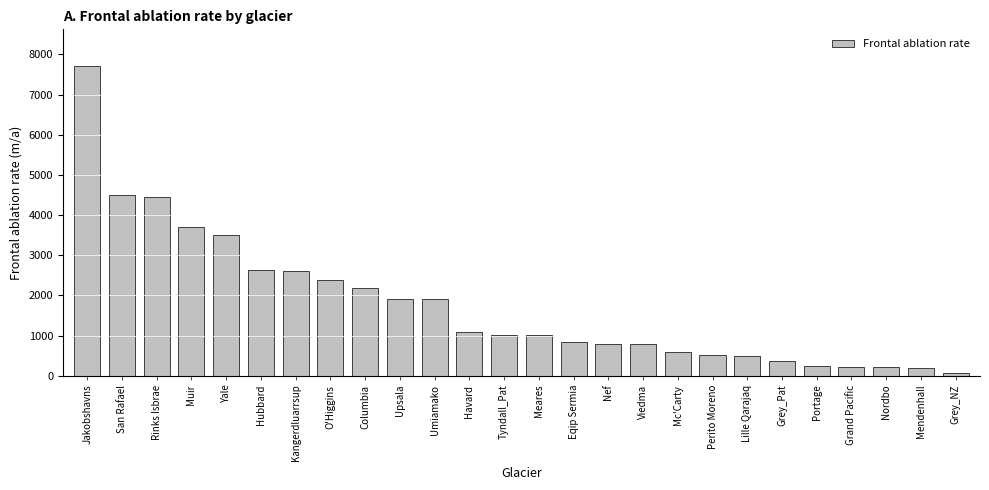

Where does the data first go above 1015?

Jakobshavns